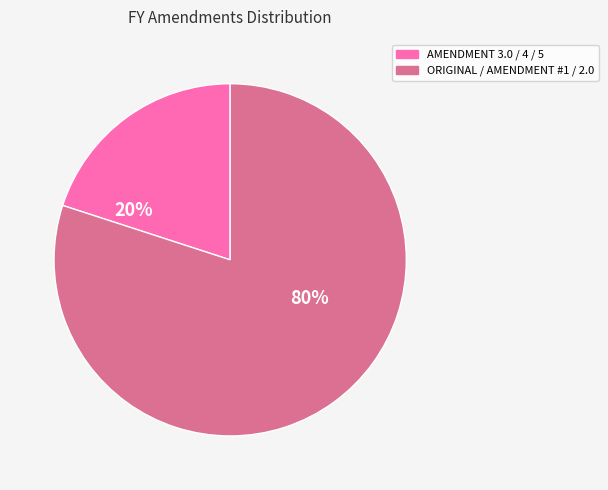

To the nearest percent, what is the average slice percentage?

50%